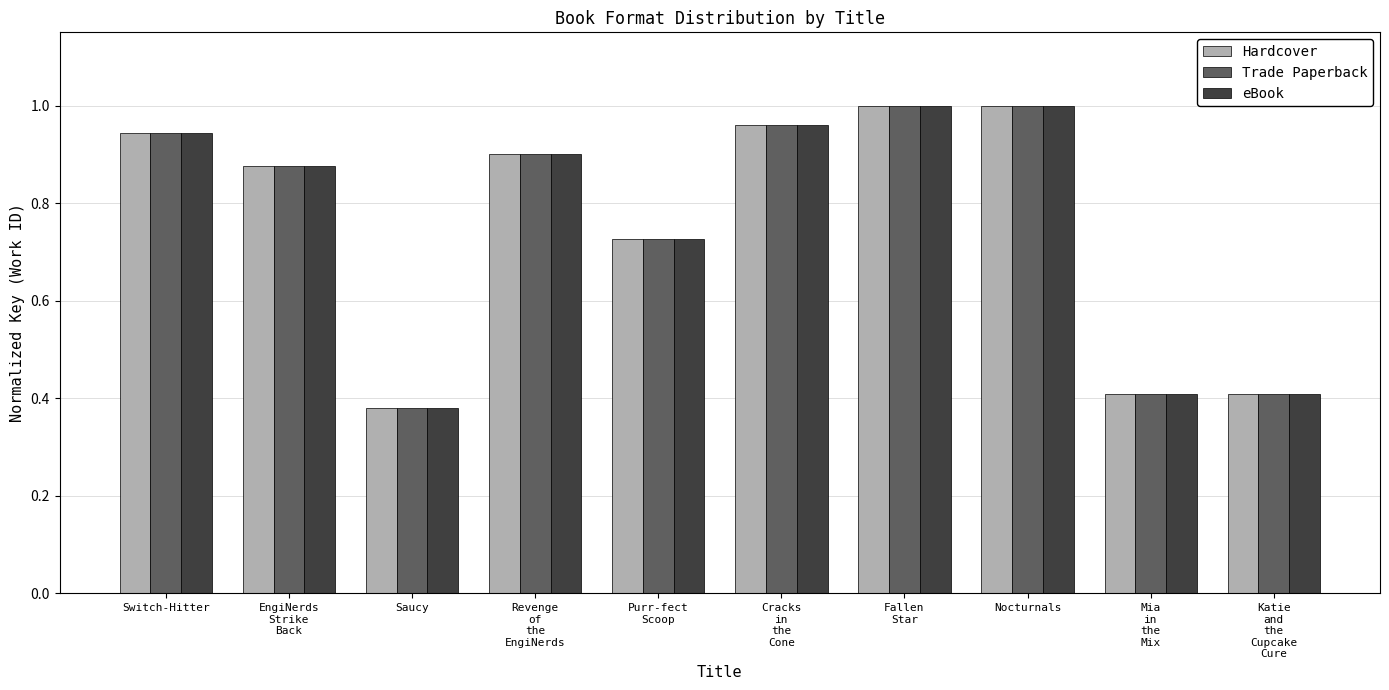

At which label does Trade Paperback reach its minimum?

Saucy